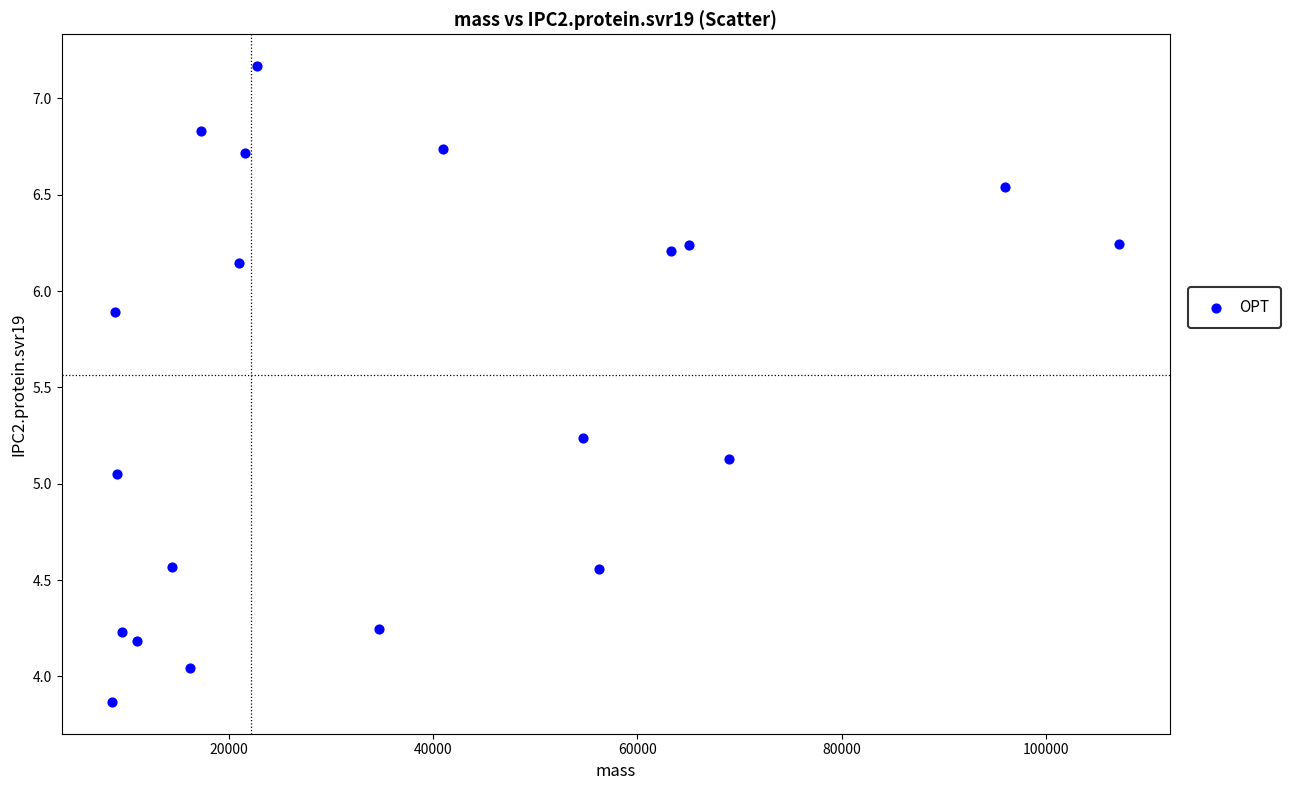

What is the range of Y values (max minus min)?

3.3